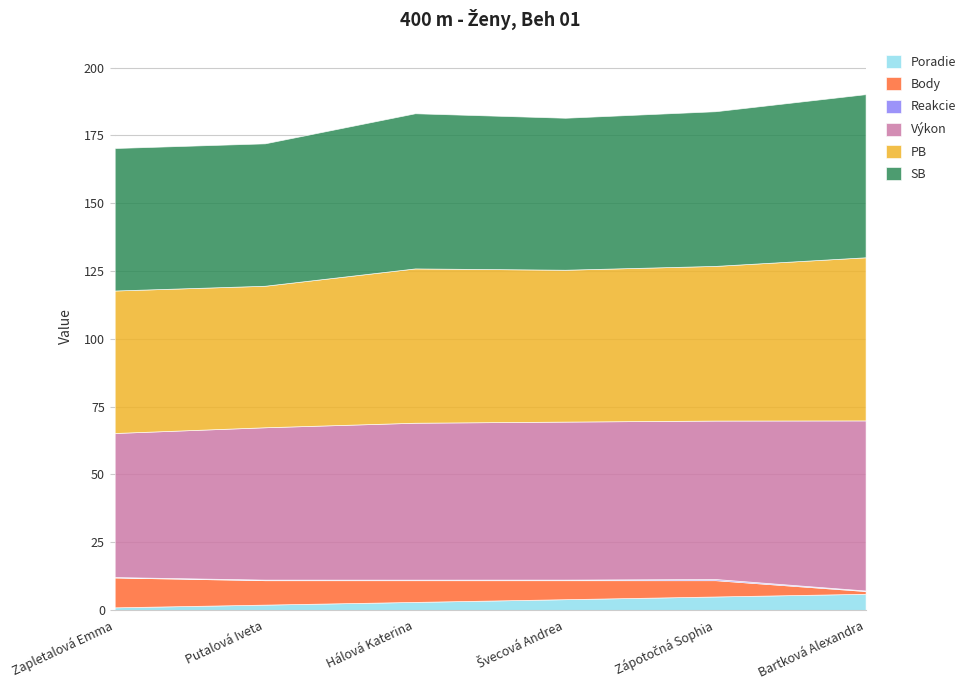

What are all the series names shown in the legend?

Poradie, Body, Reakcie, Výkon, PB, SB